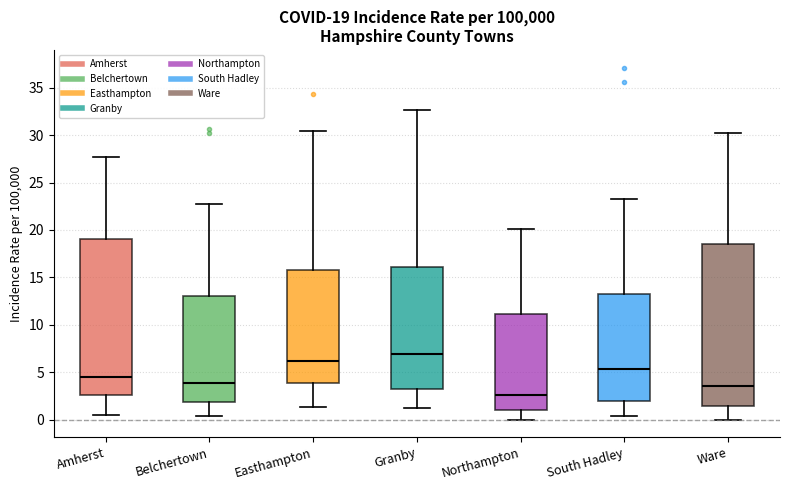

Which box's median line is the lowest?

Northampton